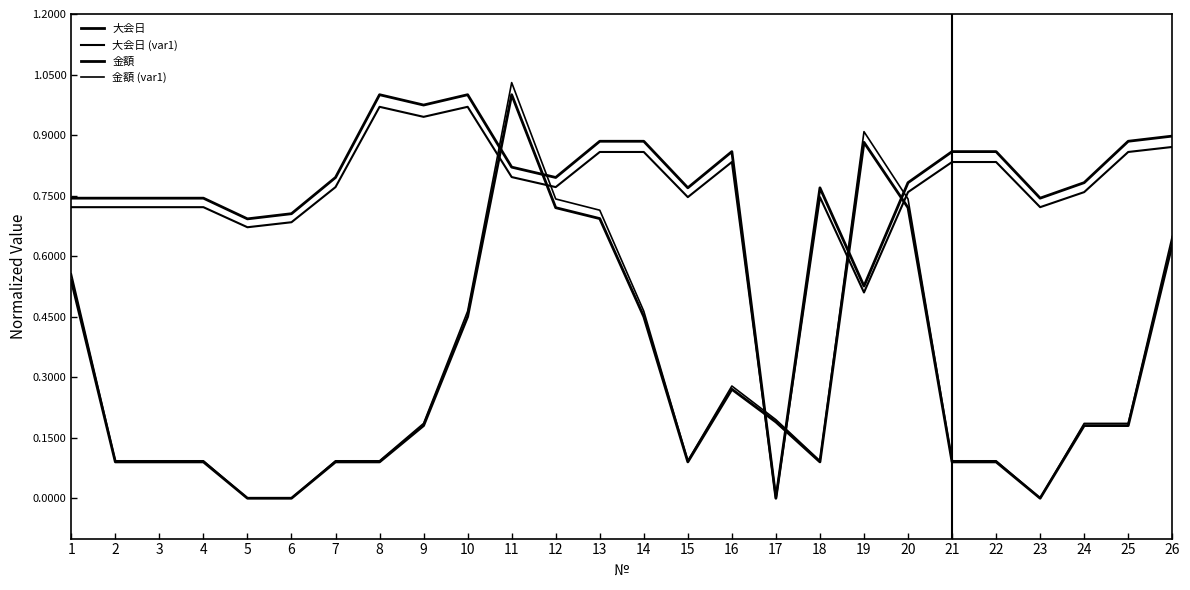

What is the sum of the 金額 values at 9 and 5?

0.2